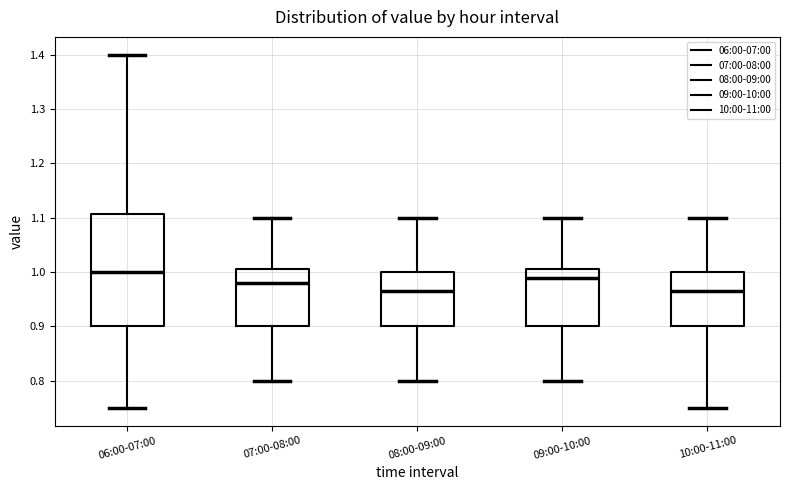

Where does the median line of the box for 08:00-09:00 sit on the y-axis? The values are not printed on the chart, so give them approximately, as read against the axis.

0.97